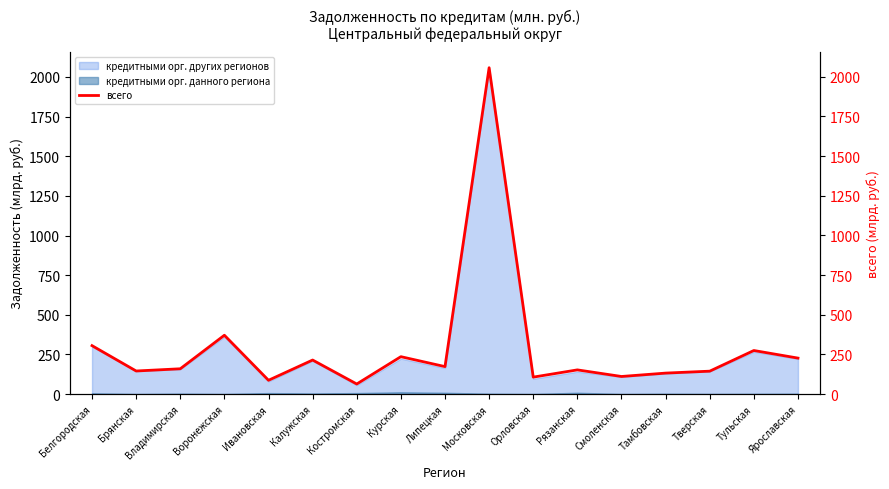

True or false: the data has more than 2 interior local peaks.

True